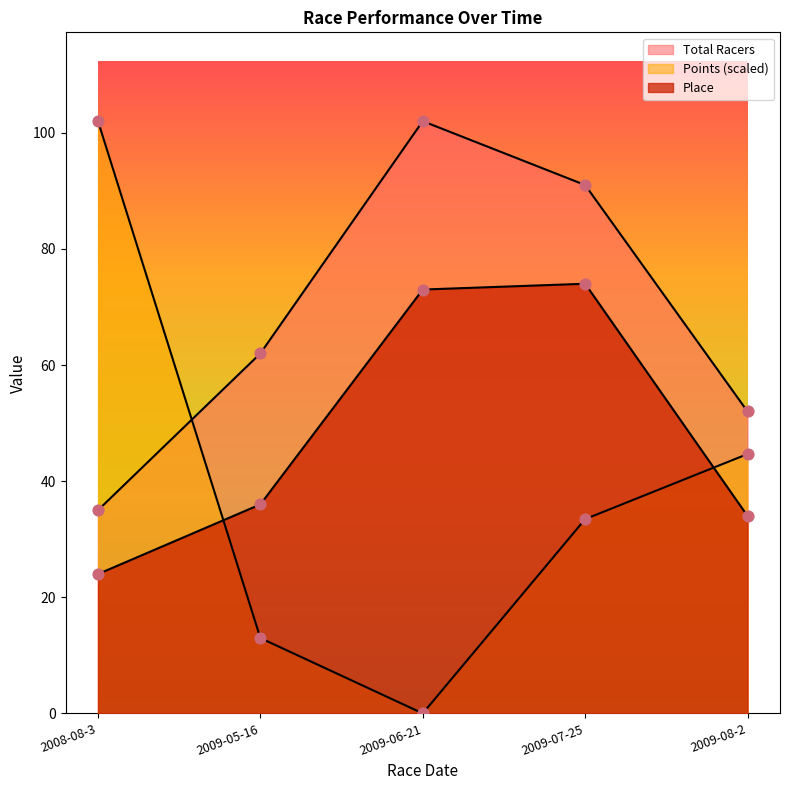

What are all the series names shown in the legend?

Place, Total Racers, Points